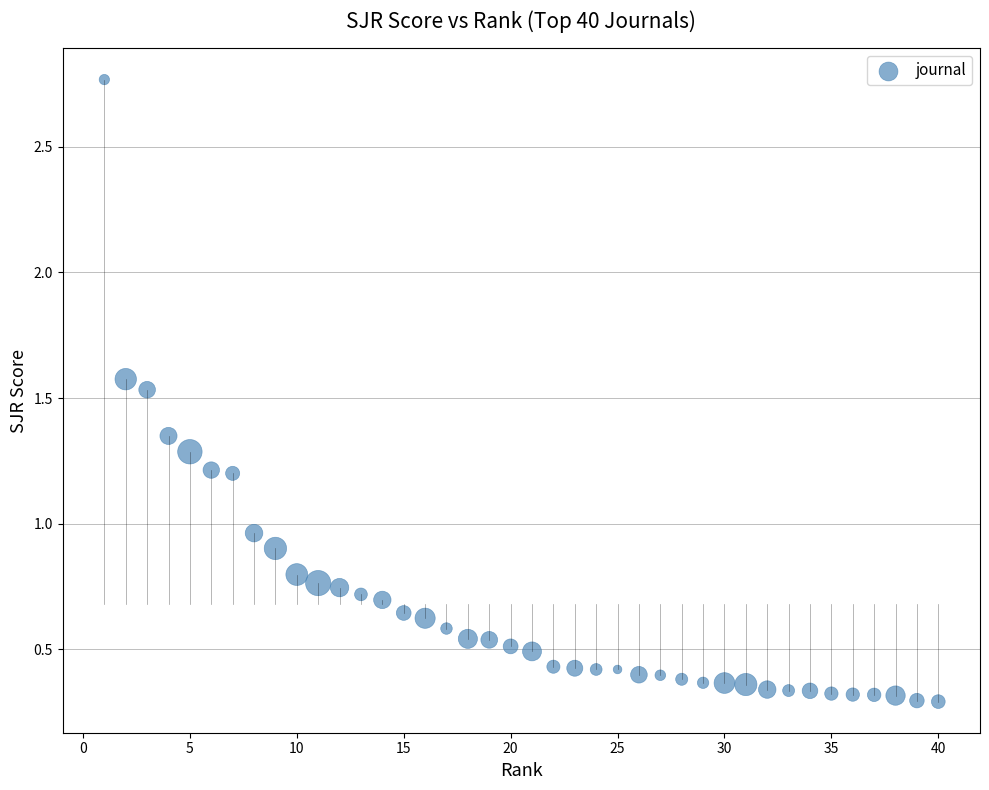

What is the range of X values (max minus min)?

39.0